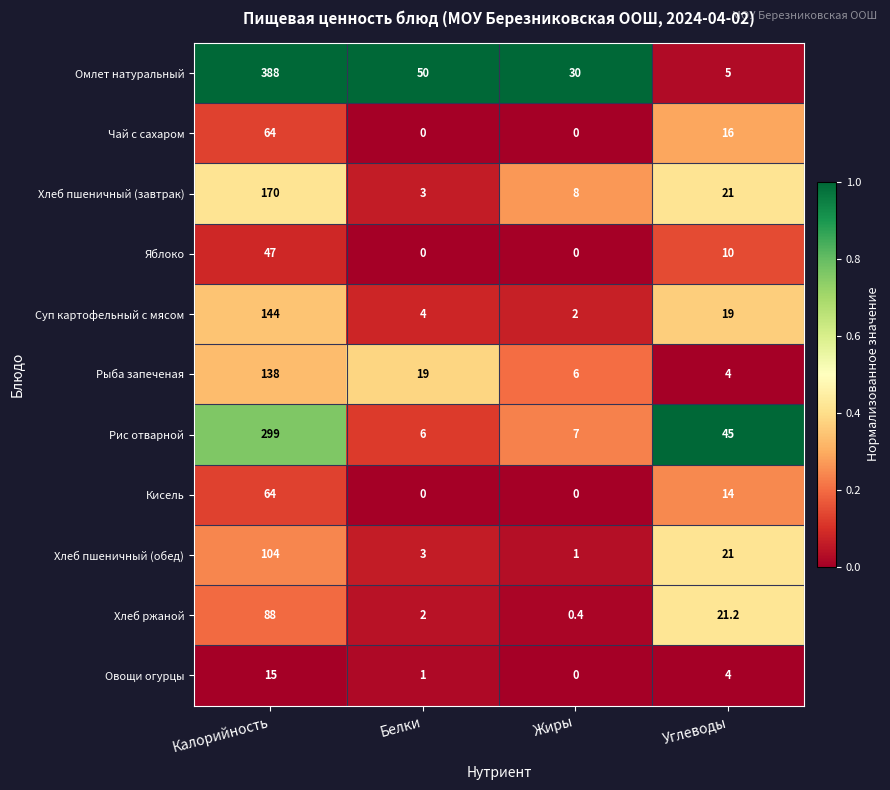

What is the greatest value displayed?

388.0